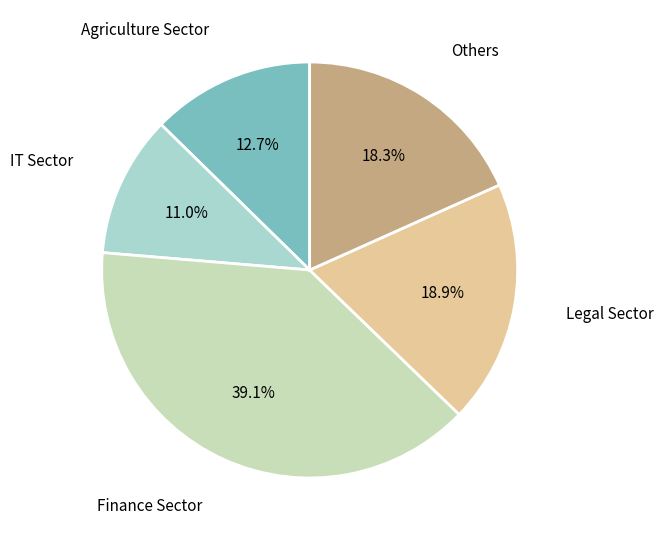

Which category has the biggest portion of the pie?

Finance Sector